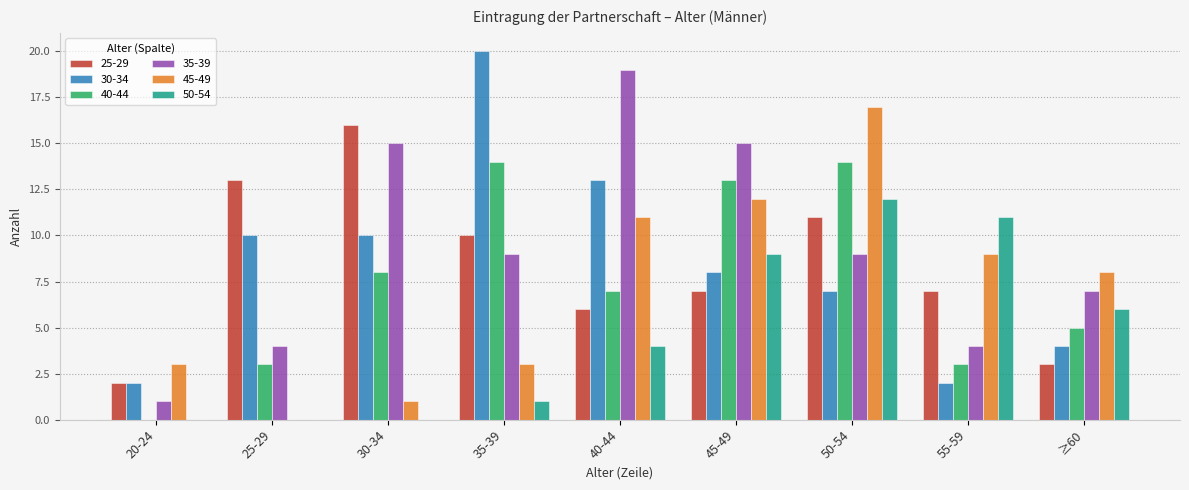

How many data points does each series have?

9